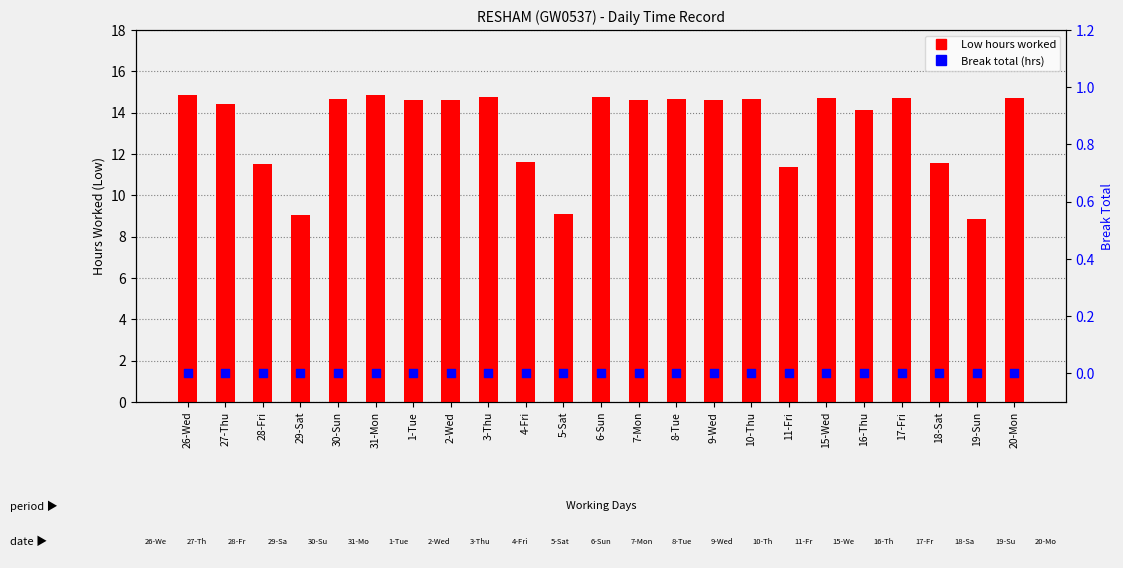

Is the value of Low Hours at 20-Mon greater than the value of Break Total at 27-Thu?

Yes